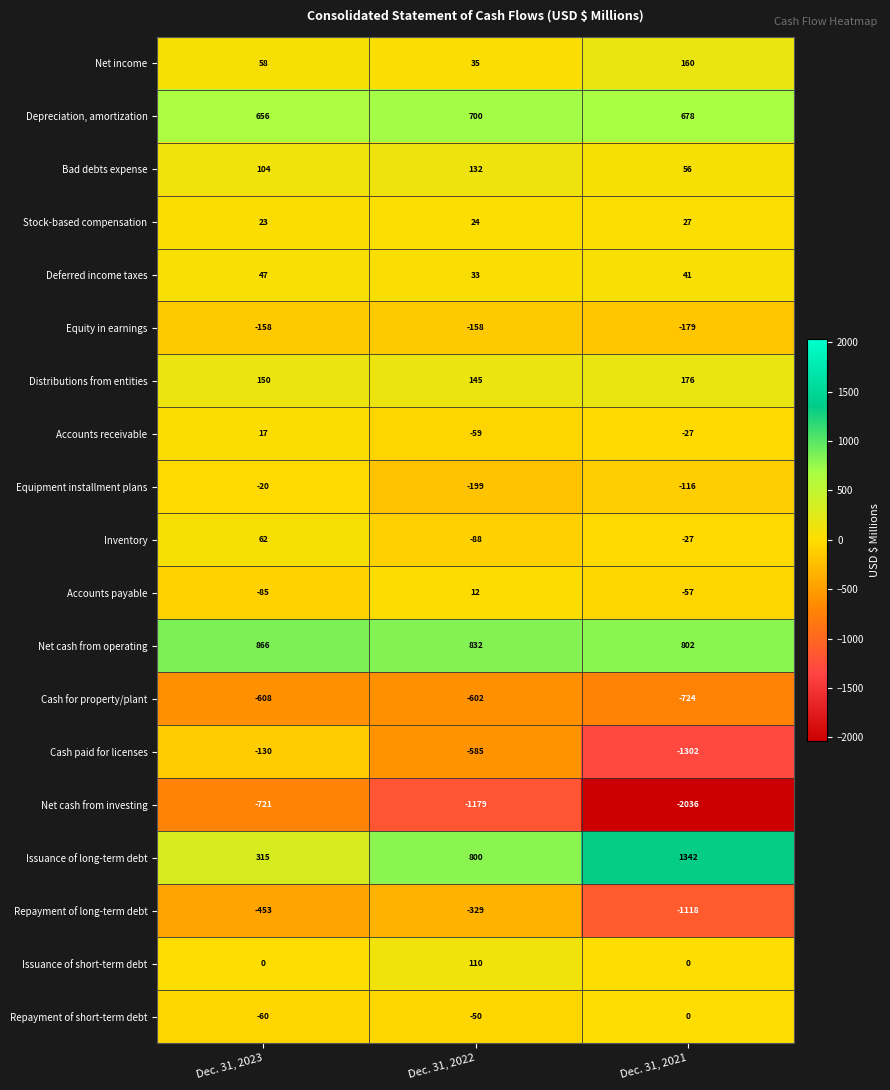

Which series has the largest total across all categories?

Net cash from operating